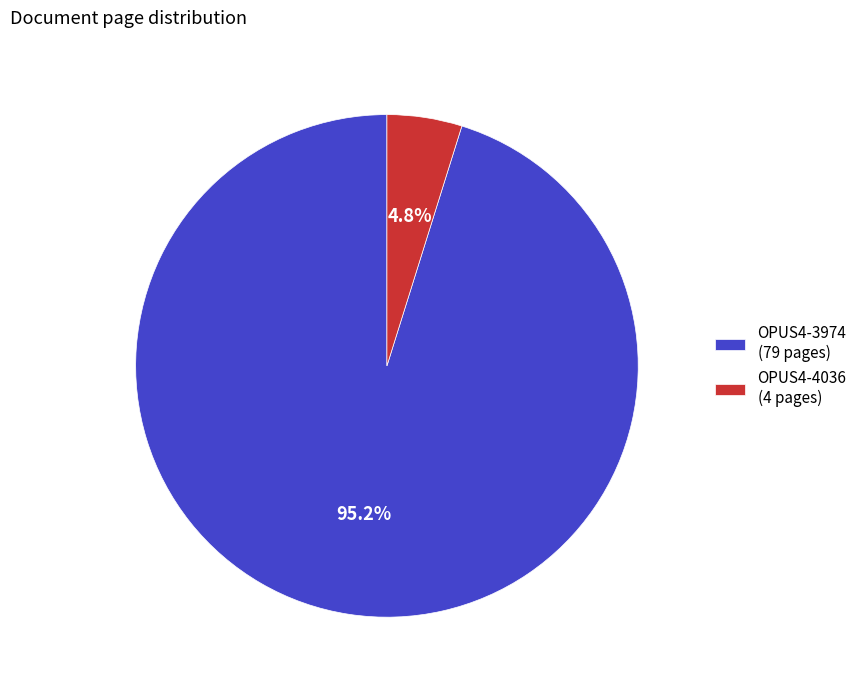

Between OPUS4-4036 (4 pages) and OPUS4-3974 (79 pages), which is larger?

OPUS4-3974 (79 pages)